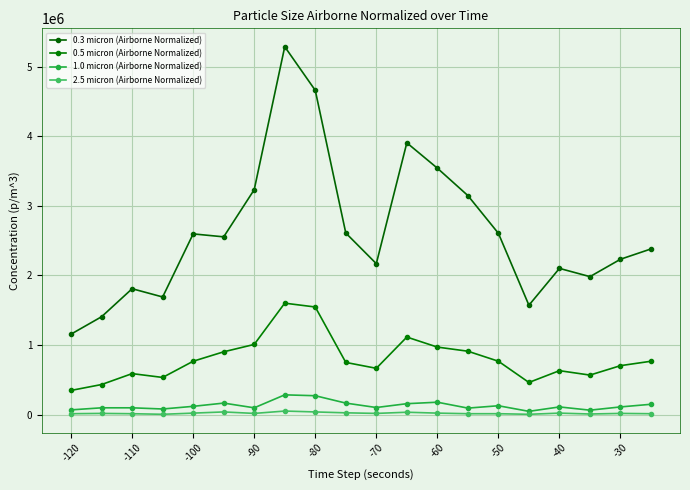

How many distinct data groups are displayed?

4